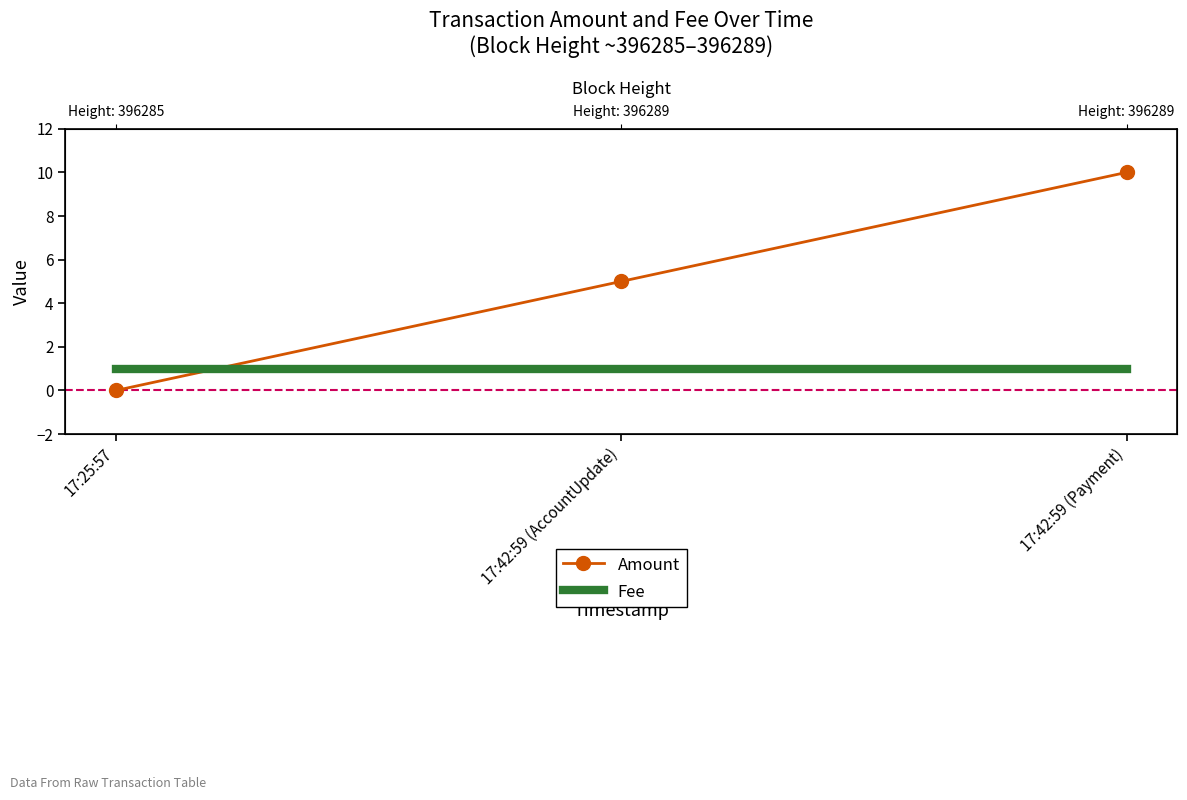

What is the spread (max minus min) of values at 17:42:59 (AccountUpdate)?

4